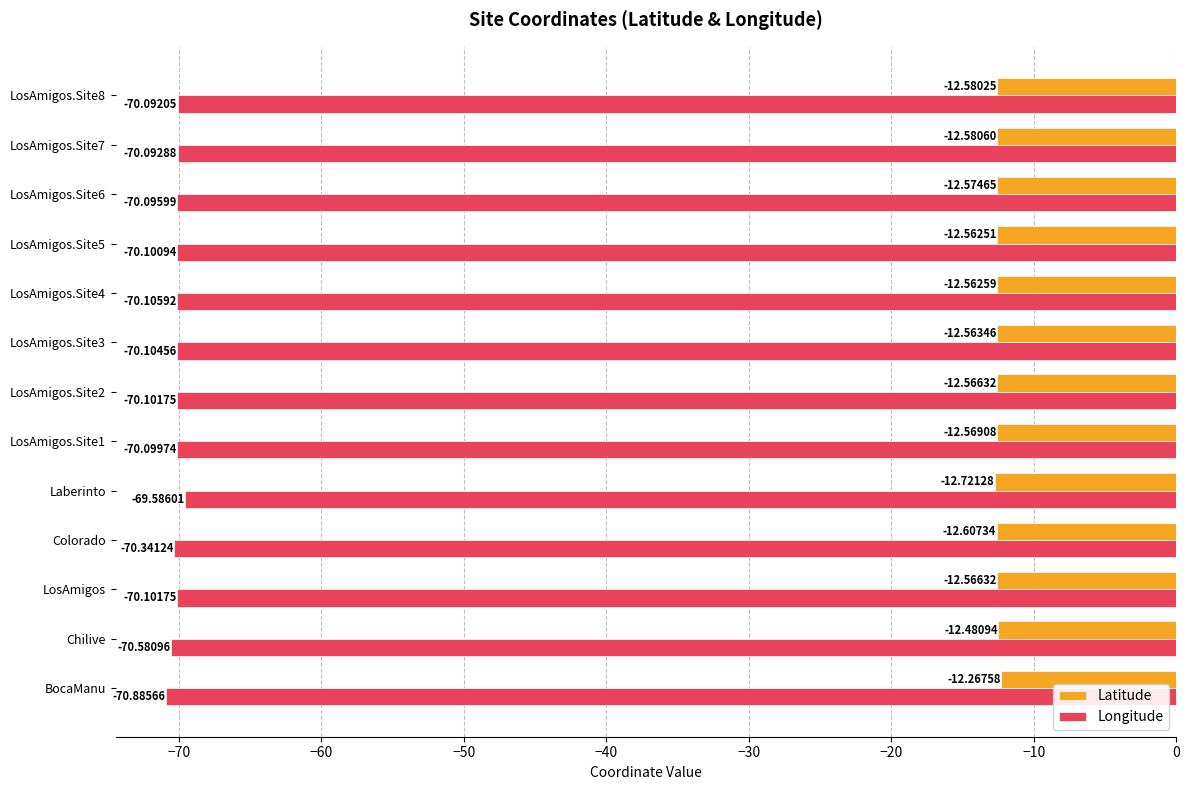

At which category is the sum across all series the highest?

Laberinto